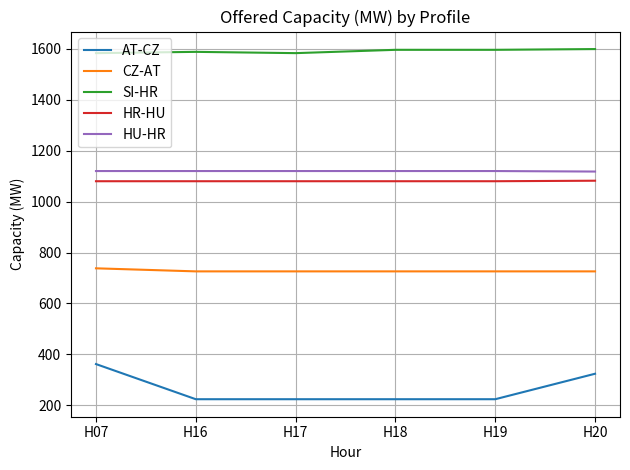

Which series has the largest total across all categories?

SI-HR